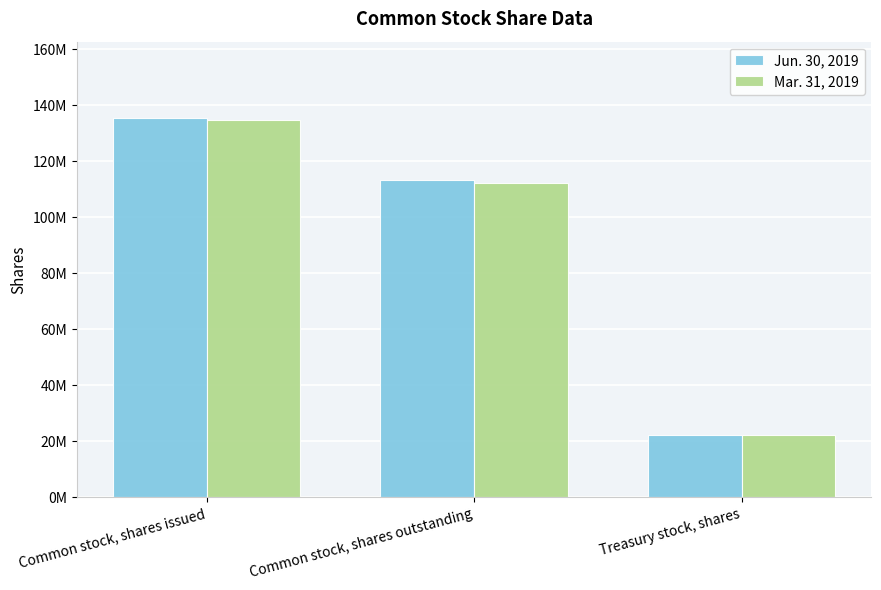

Does the chart contain stacked bars?

No